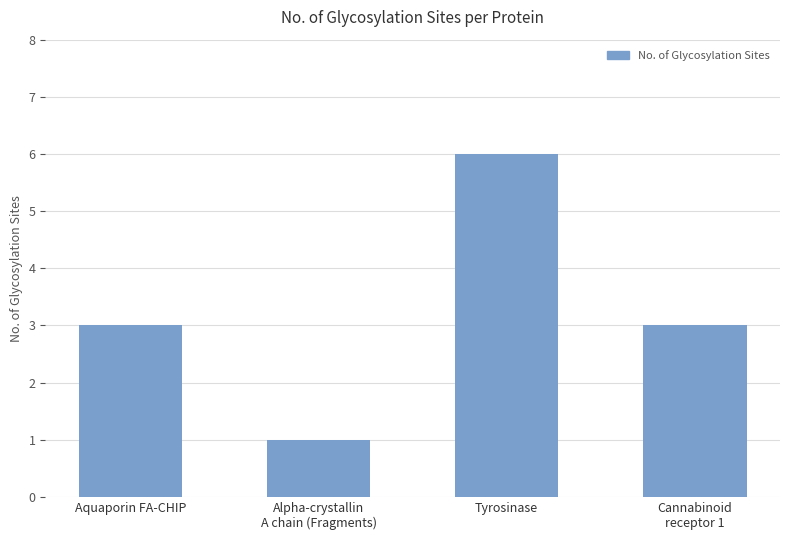

What is the sum of the values at Aquaporin FA-CHIP and Tyrosinase?

9